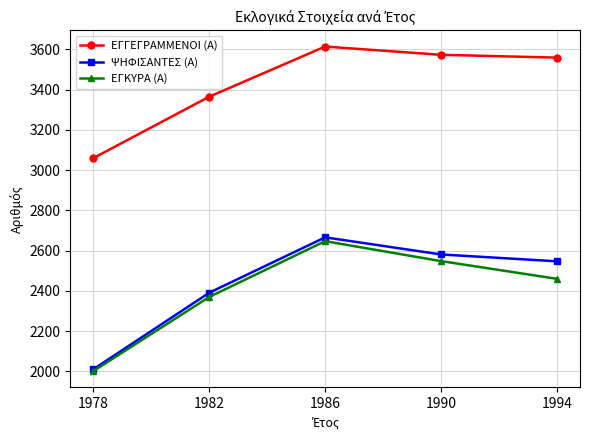

What is the difference between the highest and lowest values at 1986?

967